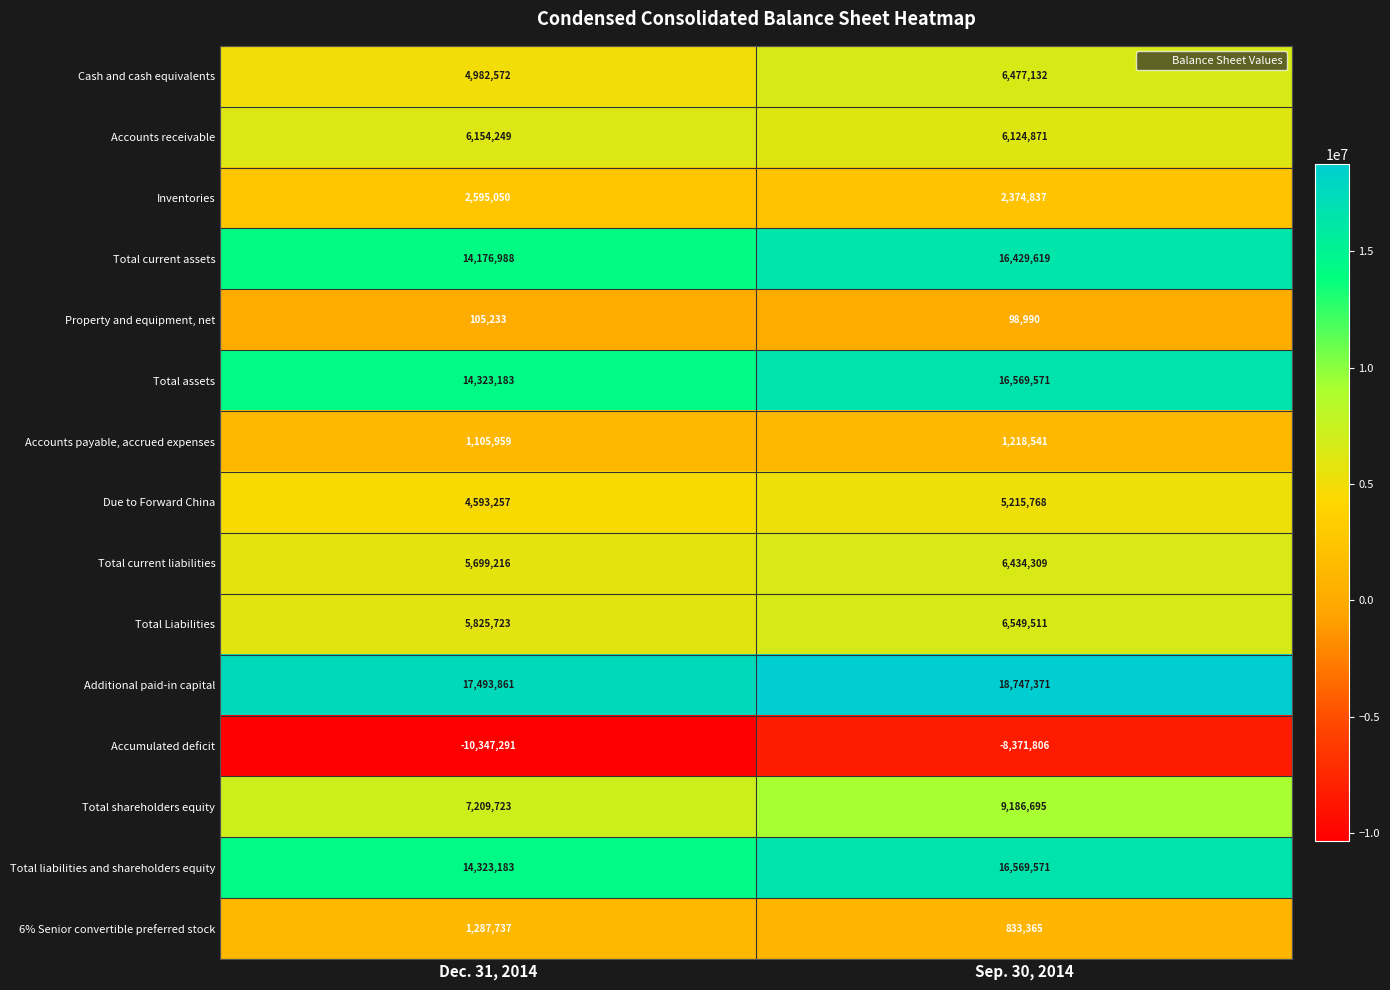

What is the total value across all series at Sep. 30, 2014?

104458345